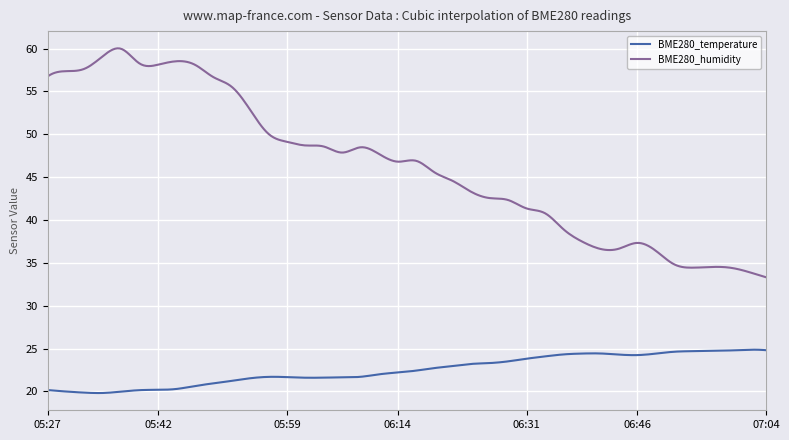

What is the difference between the second highest and second lowest values in the BME280_temperature series?

5.1